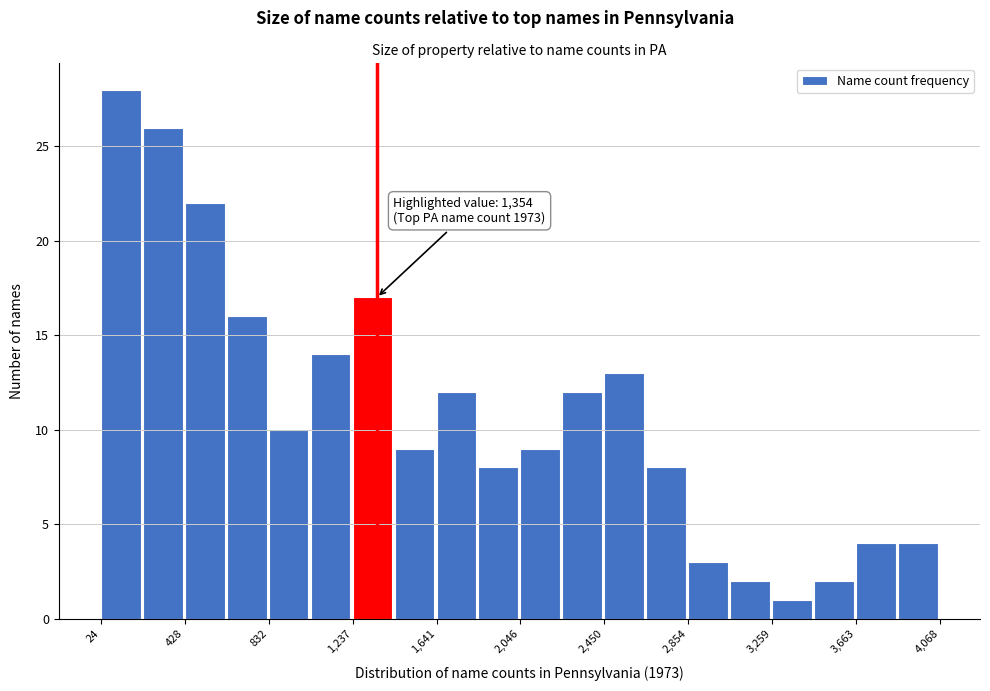

Which range on the x-axis has the tallest bar?

0 to 250